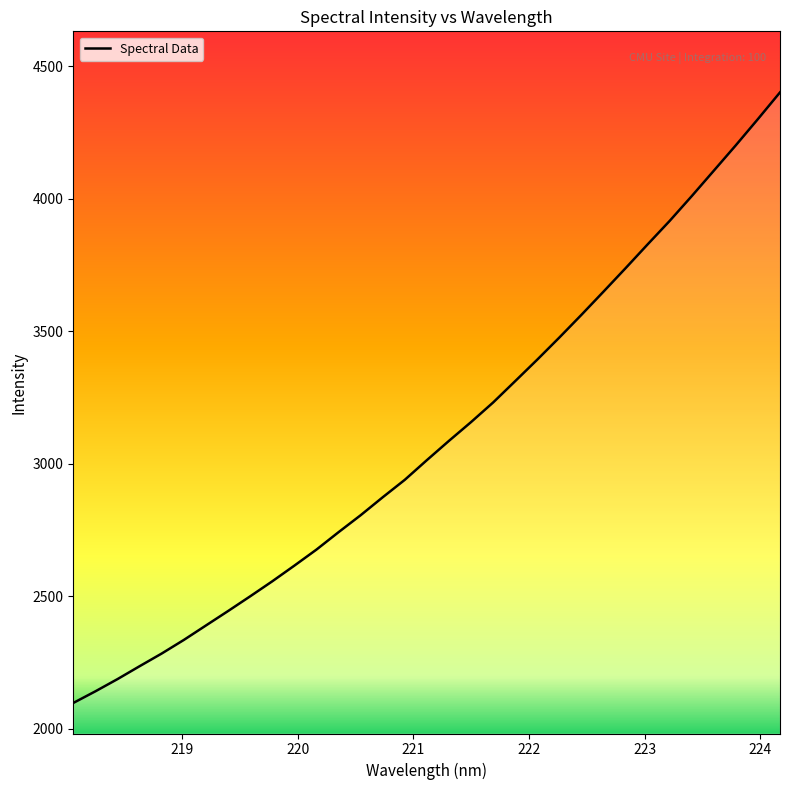

What is the minimum value shown in the chart?

2097.1